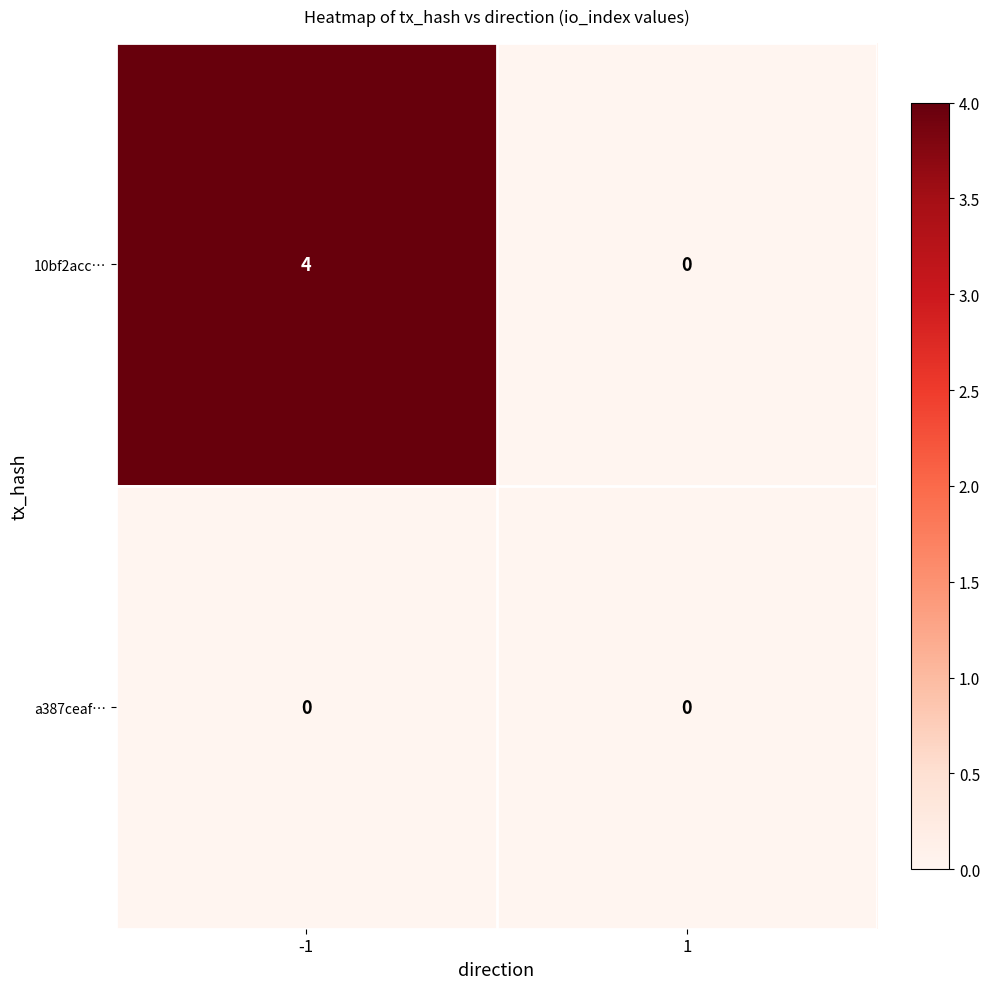

The value of 10bf2acc… at -1 is 4. True or false?

True